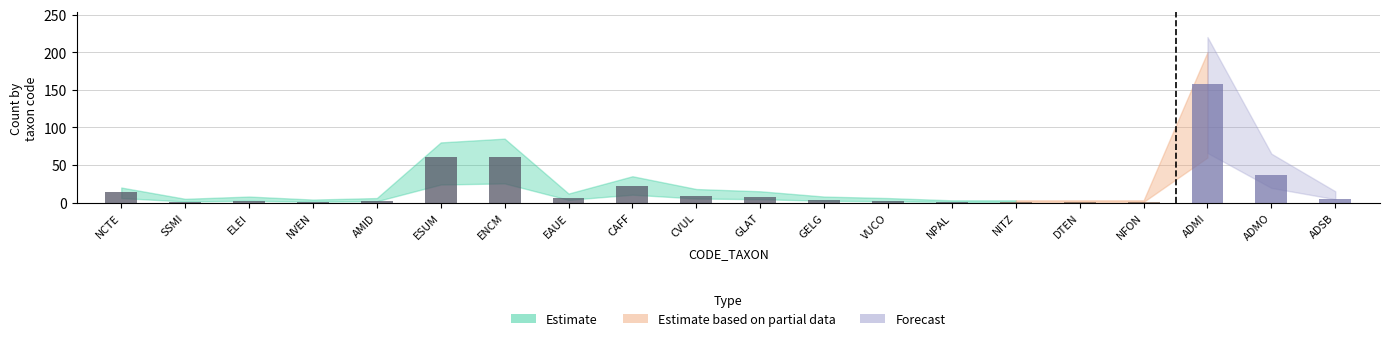

At which category does the chart reach its peak across all series?

ADMI